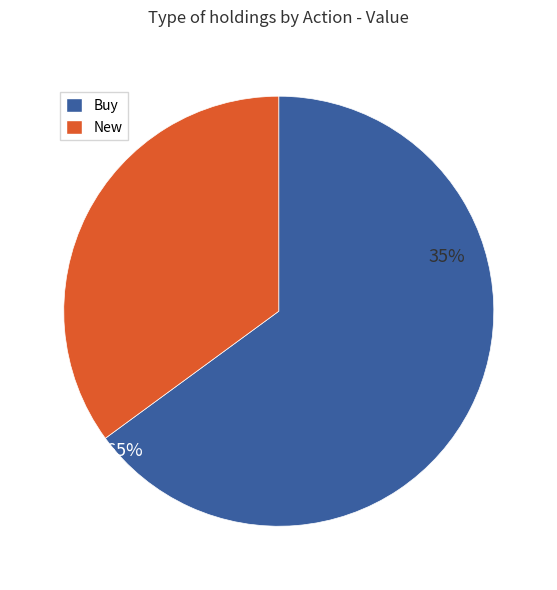

What is the smallest slice in the pie chart?

New (PODD)